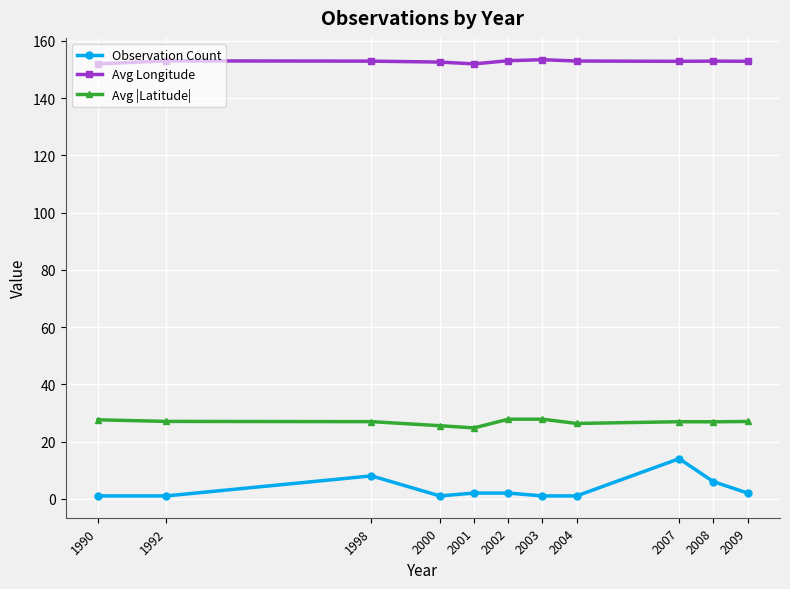

Rank the series by their maximum value, from highest to lowest.

Avg Longitude, Avg |Latitude|, Observation Count